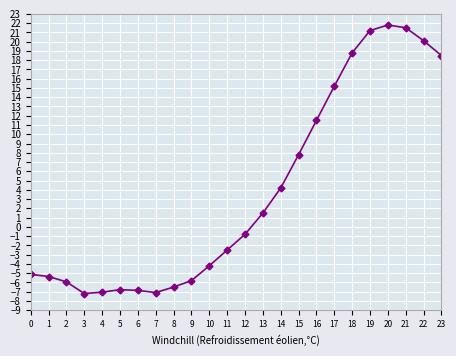

What is the sum of all values?

90.9